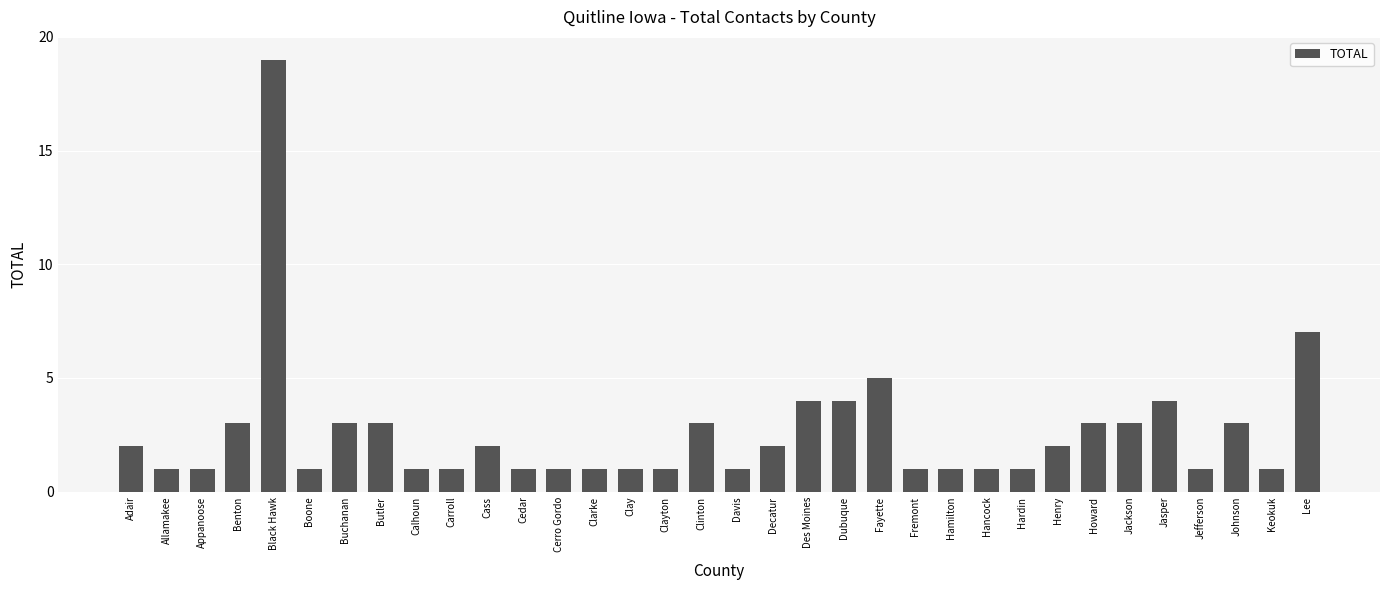

What is the value of the 25th bar from the left?

1